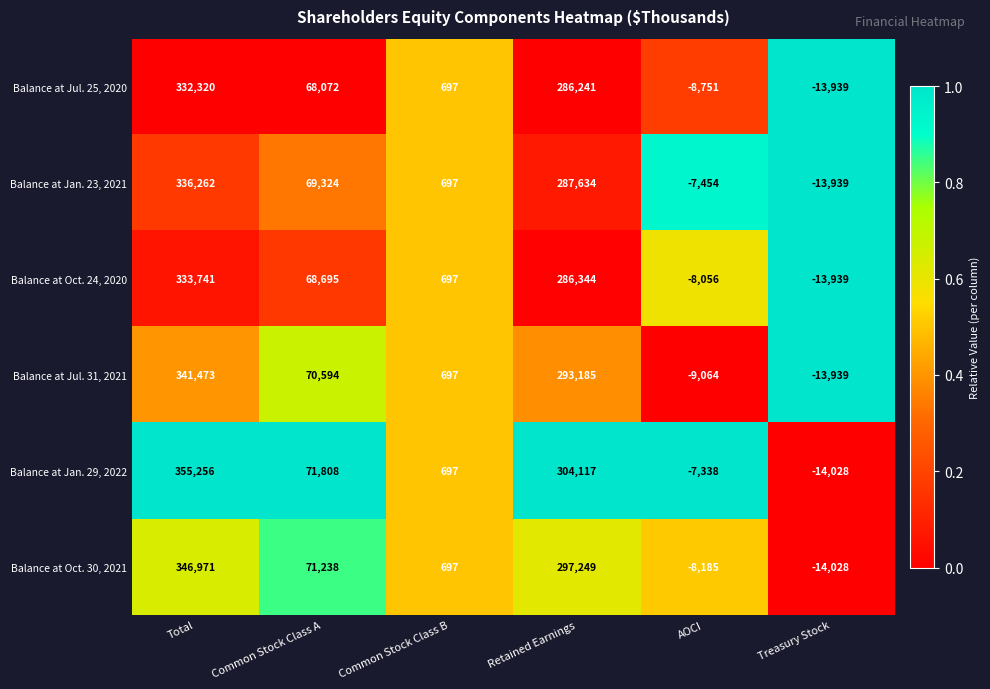

Rank the series at Total from highest to lowest value.

Balance at Jan. 29, 2022, Balance at Oct. 30, 2021, Balance at Jul. 31, 2021, Balance at Jan. 23, 2021, Balance at Oct. 24, 2020, Balance at Jul. 25, 2020